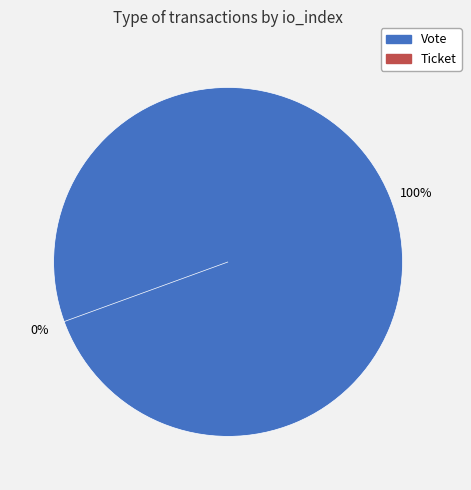

Is the sum of Ticket and Vote greater than half?

Yes